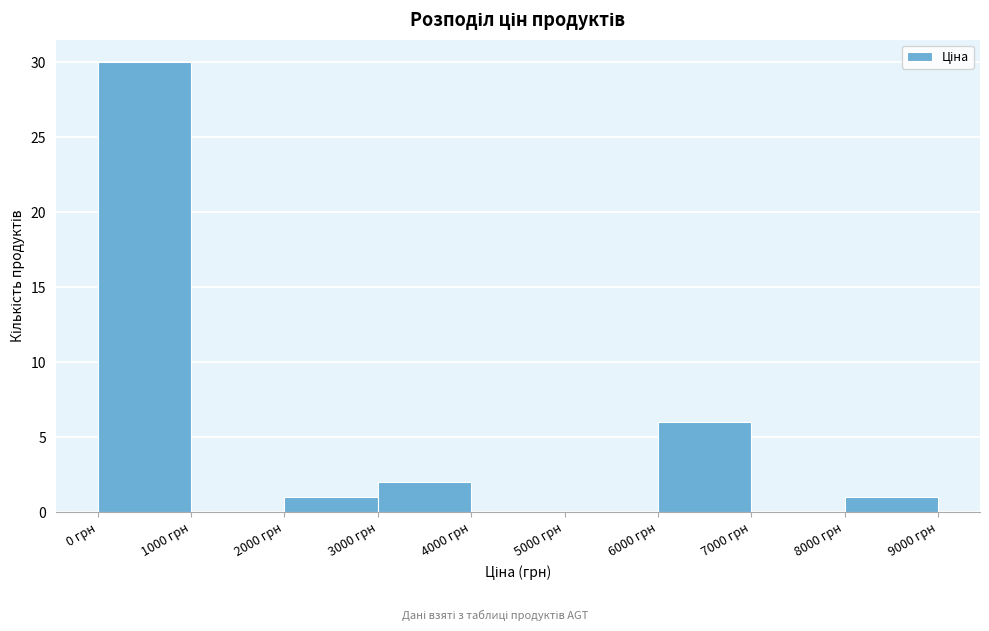

Reading left to right, list every bar in this chart as the range it spans on the x-axis followed by its height. The values are not printed on the chart, so give them approximately, as read against the axis.

0 to 1000: 30
1000 to 2000: 0
2000 to 3000: 1
3000 to 4000: 2
4000 to 5000: 0
5000 to 6000: 0
6000 to 7000: 6
7000 to 8000: 0
8000 to 9000: 1